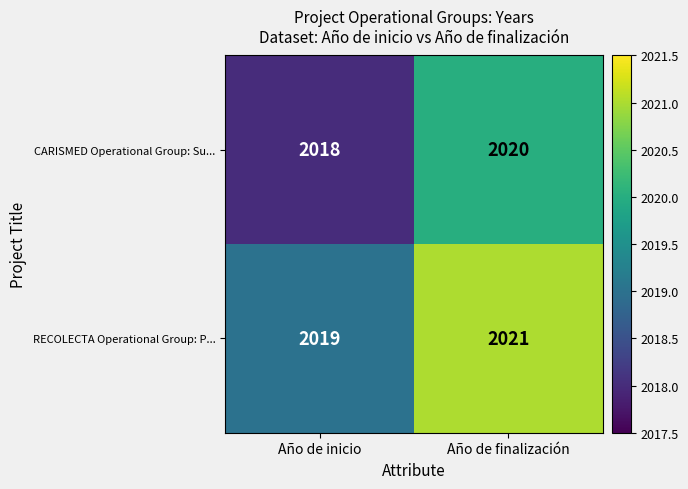

What is the average value of the RECOLECTA Operational Group: P... series?

2020